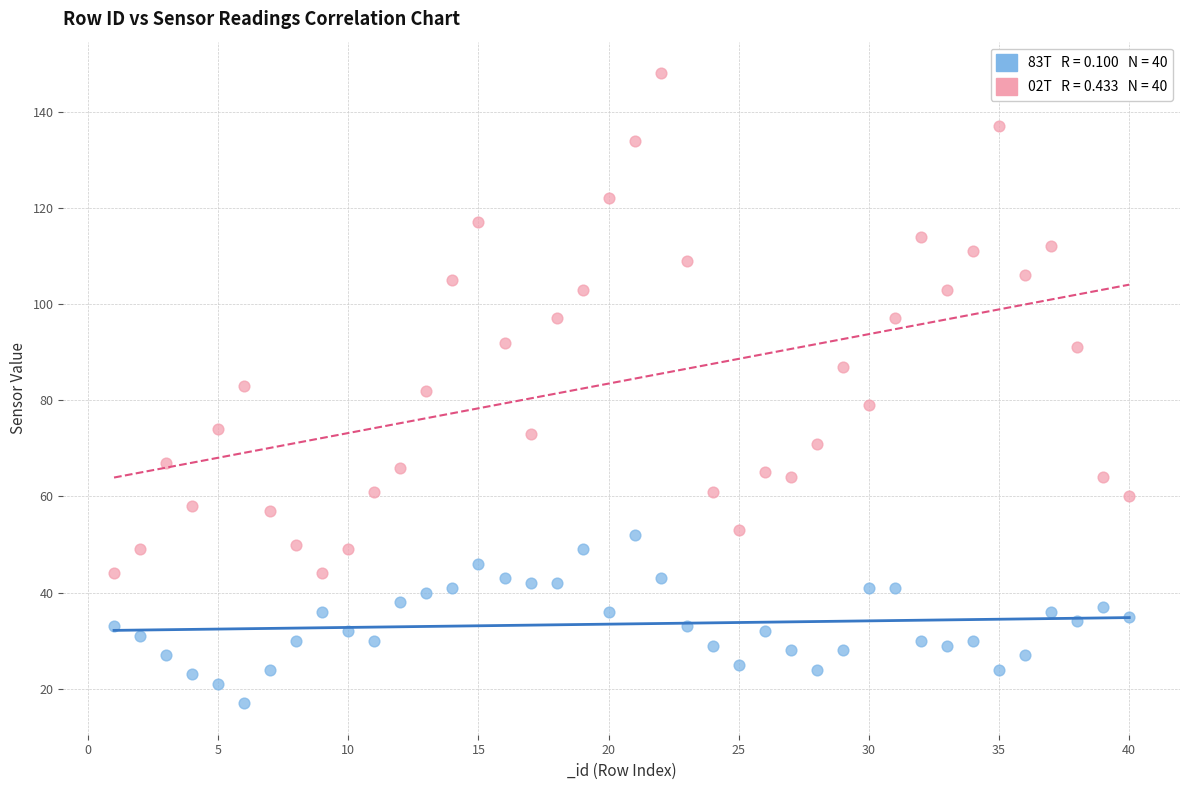

Across all data points, what is the range of X values (max minus min)?

39